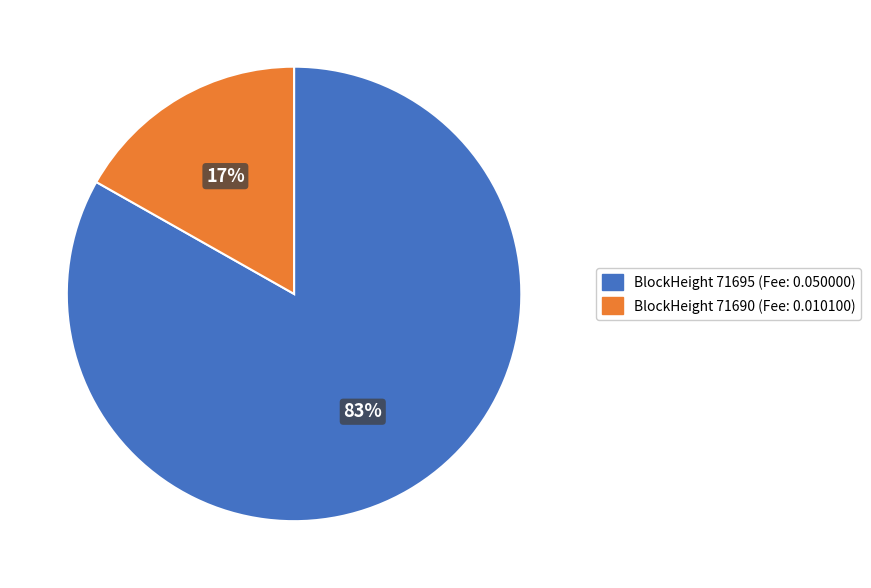

Is there any slice that represents more than half of the pie?

Yes